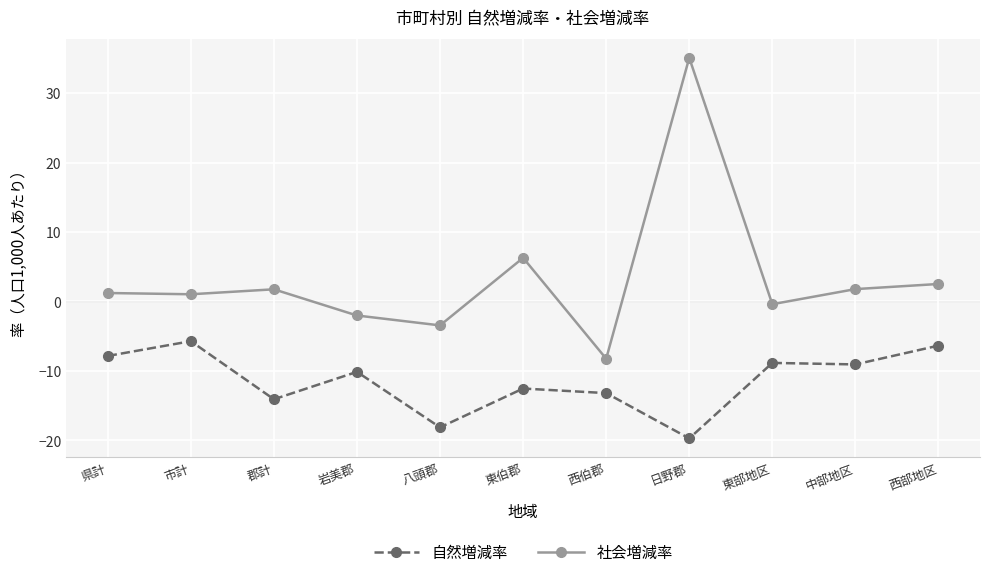

What value does the 自然増減率 series have at 東伯郡?

-12.5